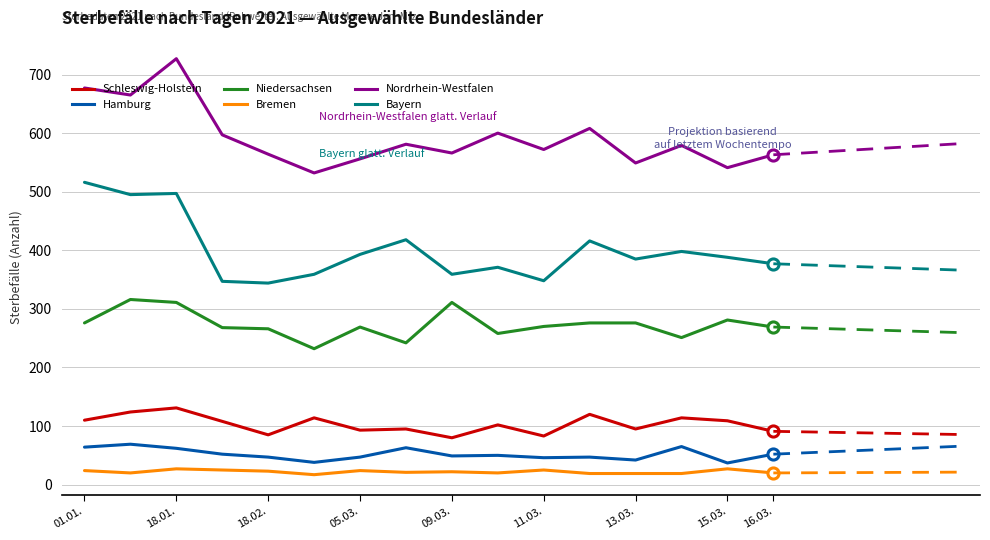

True or false: Nordrhein-Westfalen and Hamburg cross at least once.

False